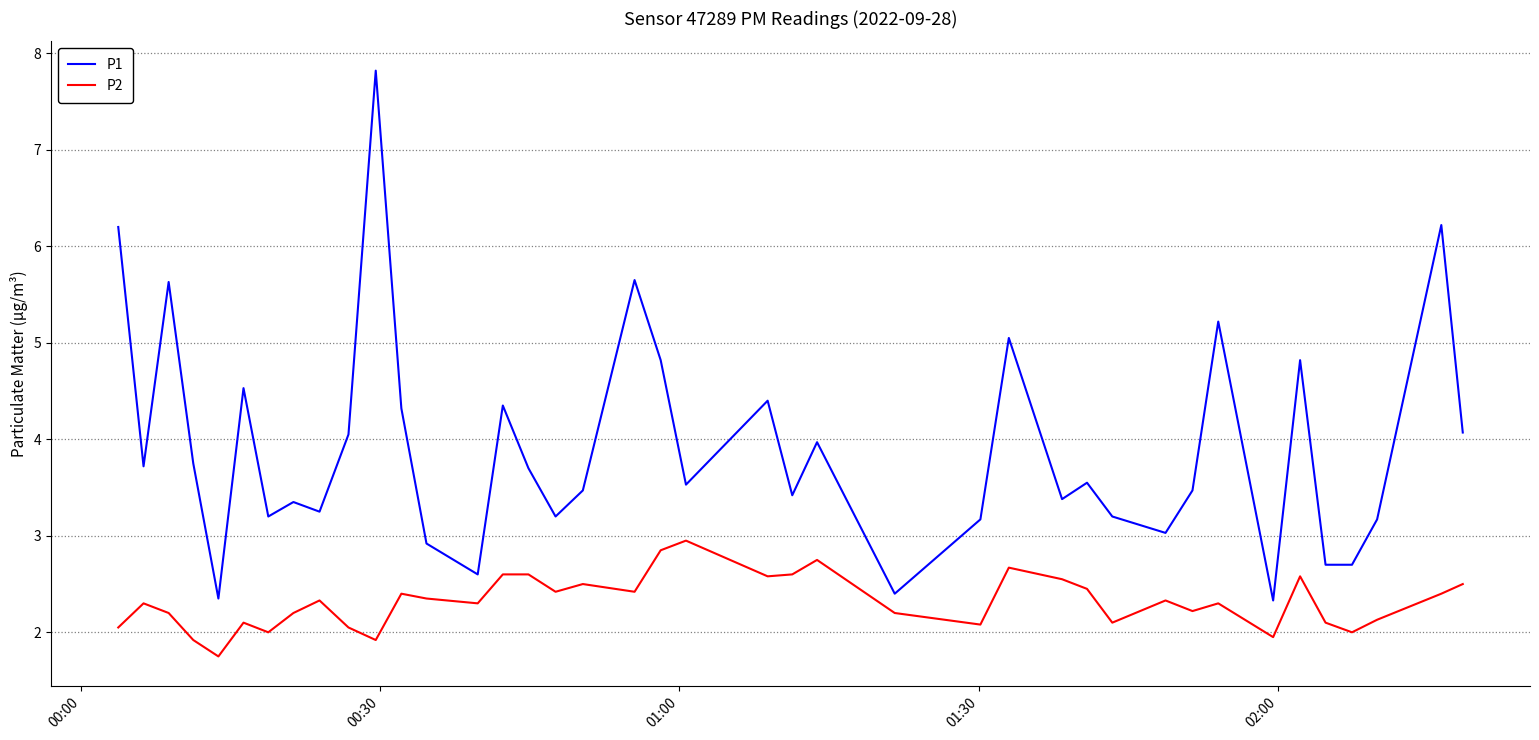

Which series has the largest range (max minus min)?

P1